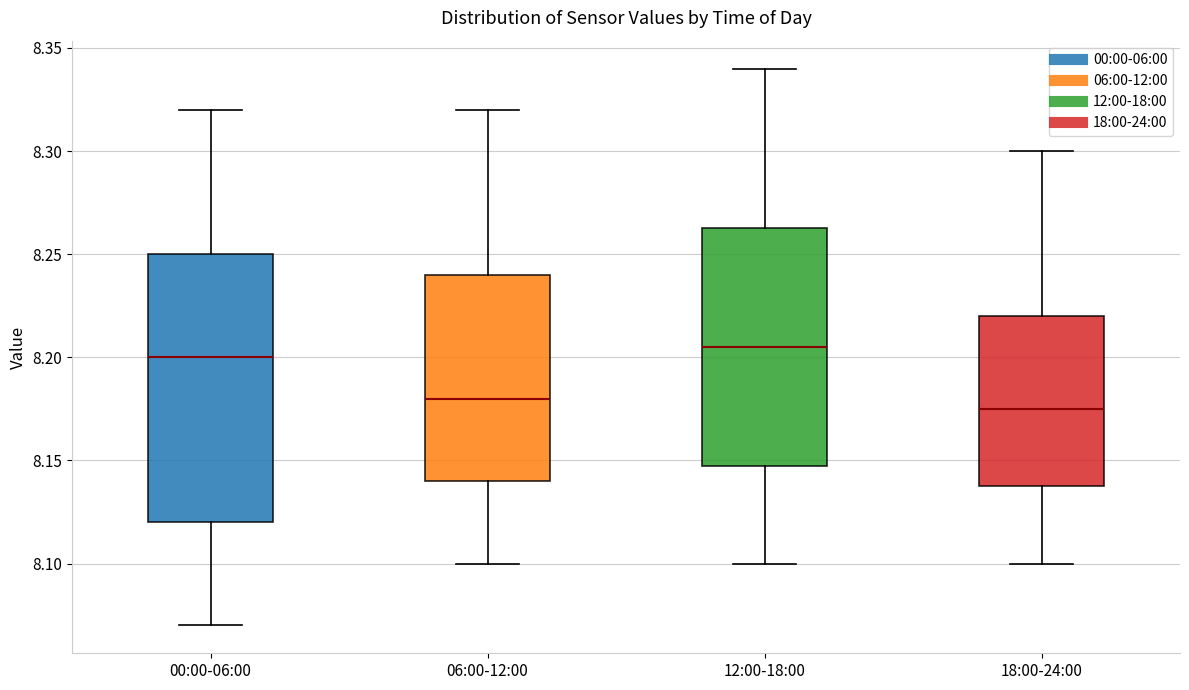

Reading left to right, read every box against the y-axis: the position of its median line, the range the box covers, and the ends of its whiskers. The values are not printed on the chart, so give them approximately, as read against the axis.

00:00-06:00: median 8.200, box 8.120 to 8.250, whiskers 8.070 to 8.320
06:00-12:00: median 8.180, box 8.140 to 8.240, whiskers 8.100 to 8.320
12:00-18:00: median 8.205, box 8.150 to 8.265, whiskers 8.100 to 8.340
18:00-24:00: median 8.175, box 8.140 to 8.220, whiskers 8.100 to 8.300